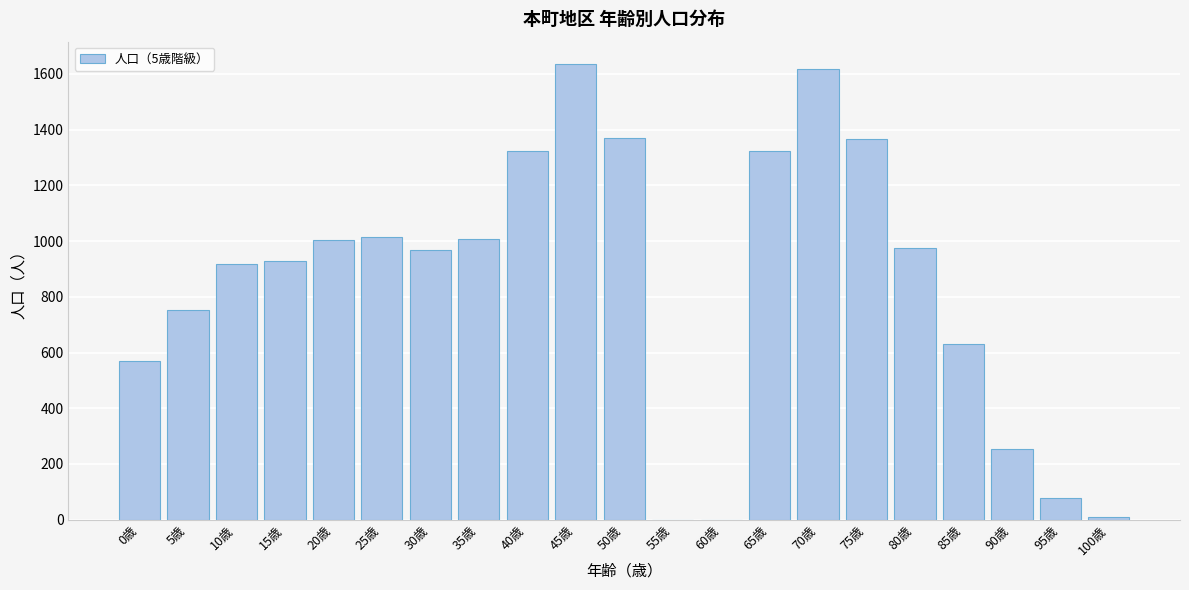

Between 90歳 and 75歳, which is larger?

75歳